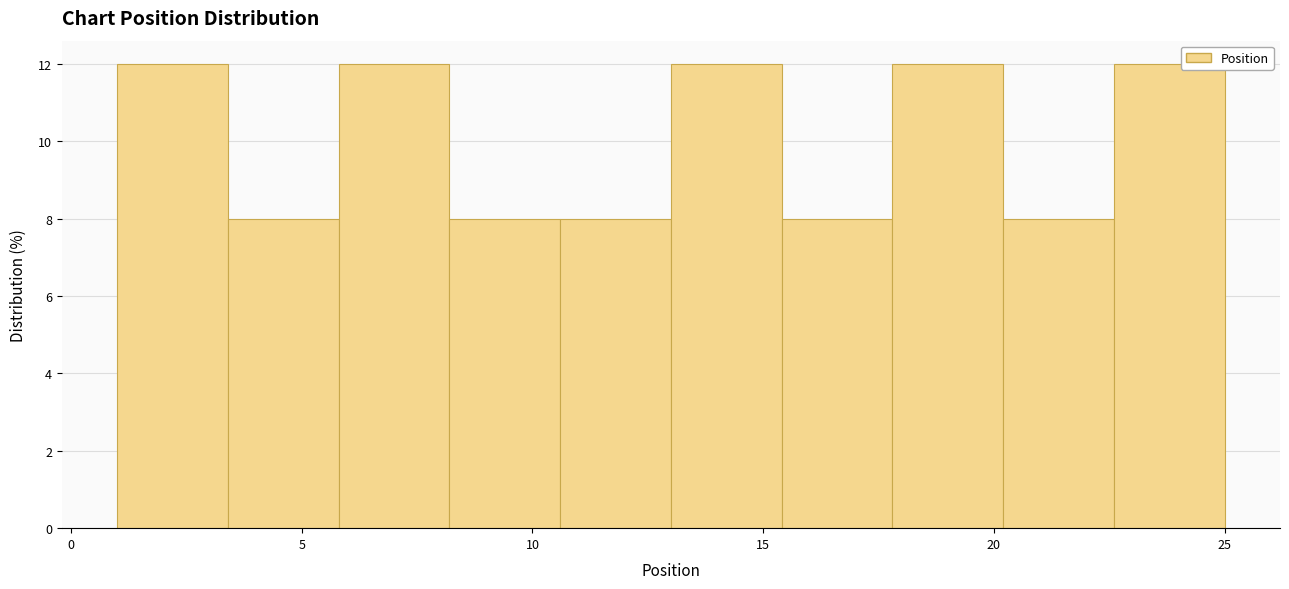

Reading left to right, transcribe this chart: for each bar, give the range it covers on the x-axis and its height. Neither the bar edges nor the heights are printed on the chart, so give them approximately, as read against the axes.

1.0 to 3.4: 12
3.4 to 5.8: 8
5.8 to 8.2: 12
8.2 to 10.6: 8
10.6 to 13.0: 8
13.0 to 15.4: 12
15.4 to 17.8: 8
17.8 to 20.2: 12
20.2 to 22.6: 8
22.6 to 25.0: 12